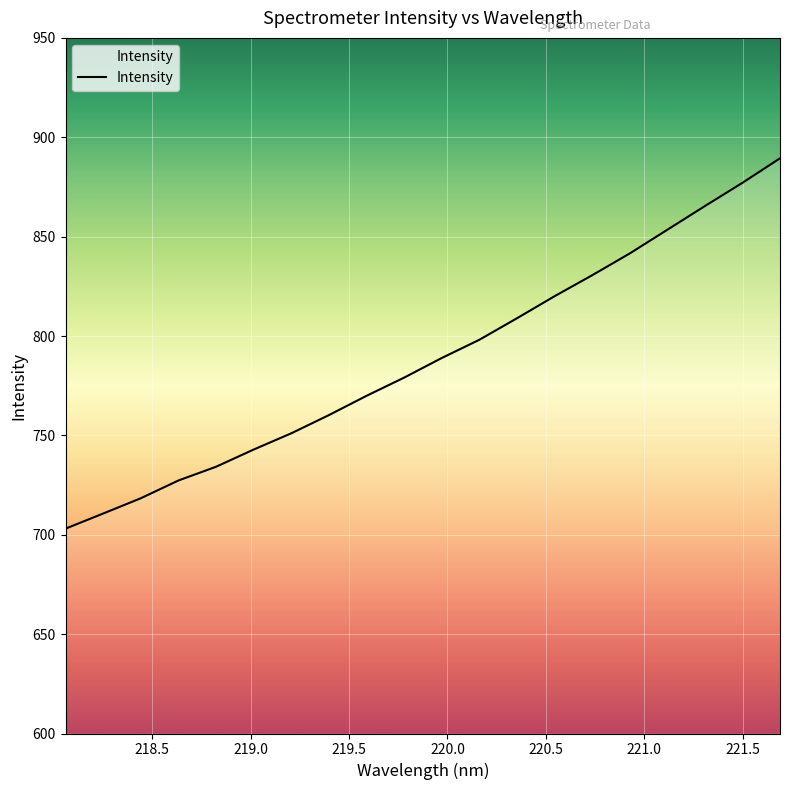

Reading right to left, what are all the values shown in this chart?

889.4	877.1	865.4	853.4	841.5	830.6	820.0	808.9	798.1	788.9	779.1	769.9	760.2	751.0	742.9	734.2	727.3	718.4	710.7	703.1